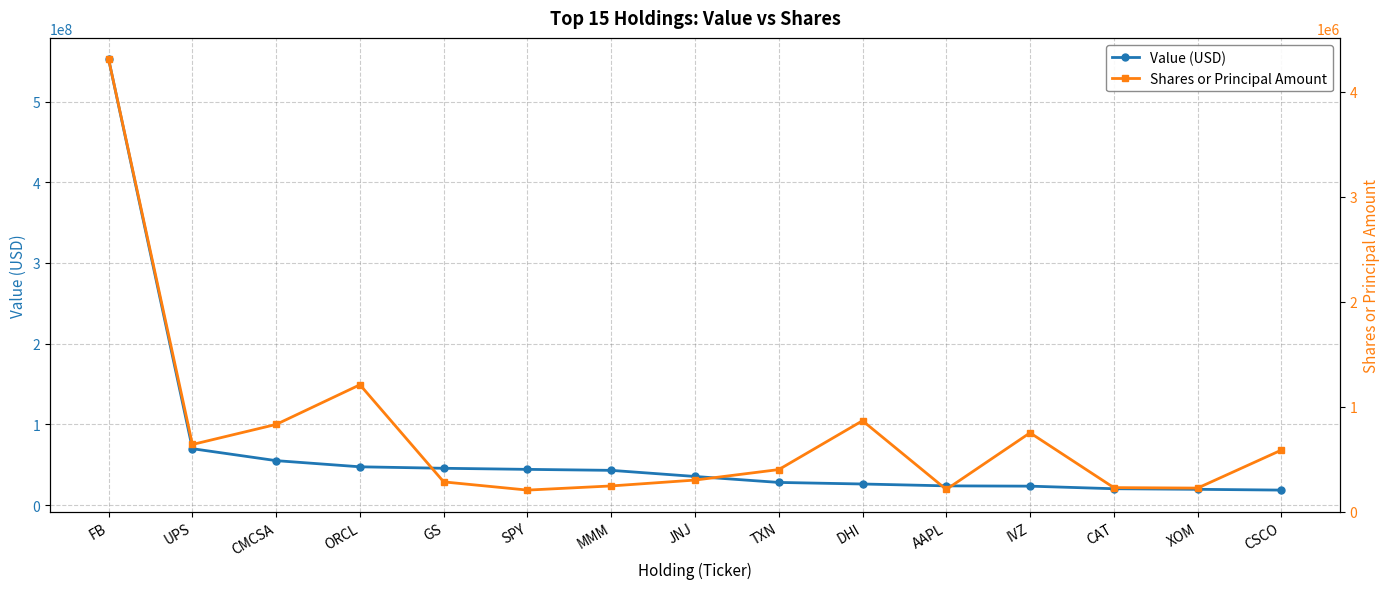

The Shares or Principal Amount series shows 400000 at TXN. True or false?

True